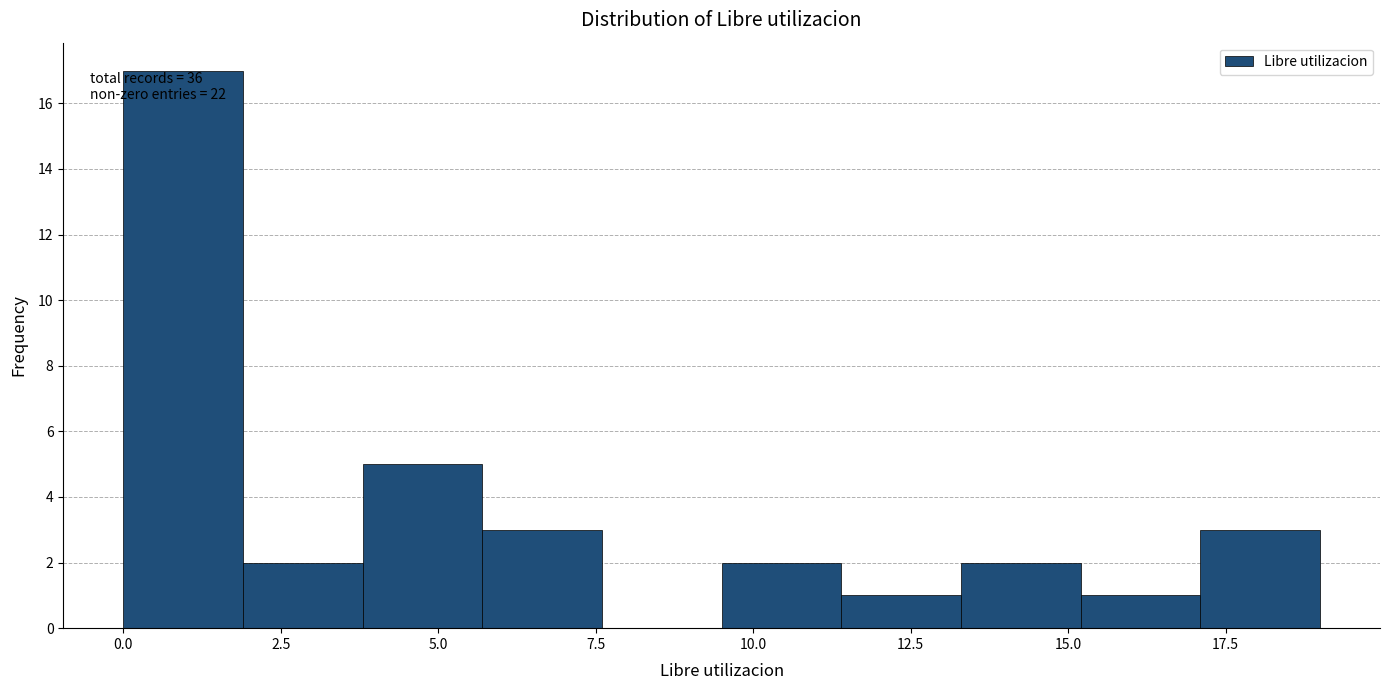

Around what value on the x-axis is the tallest bar? Give the approximate position of its centre, as read against the axis.

1.0